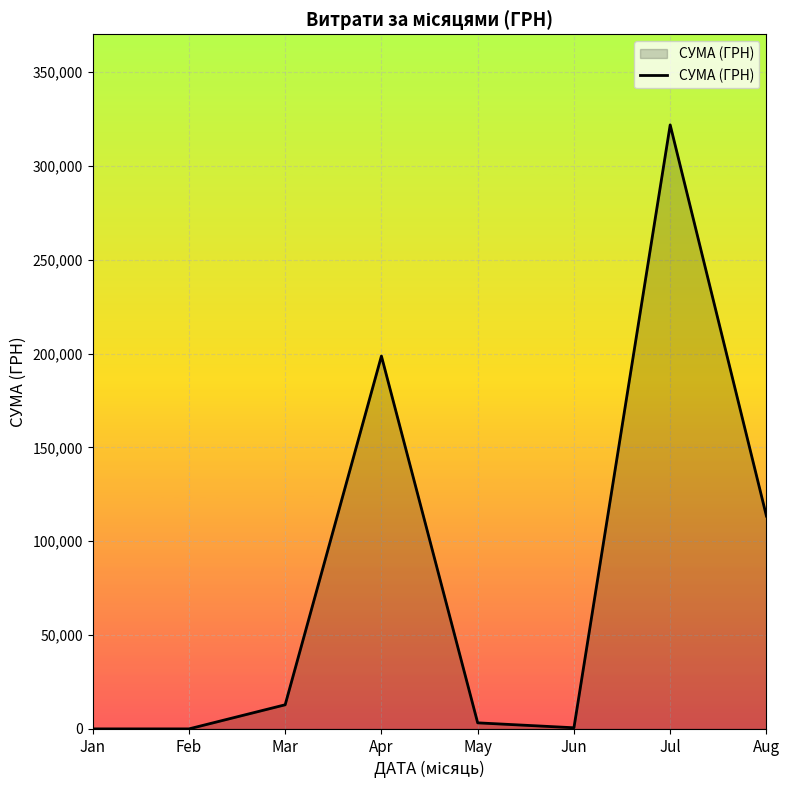

How many lines are shown in the chart?

1